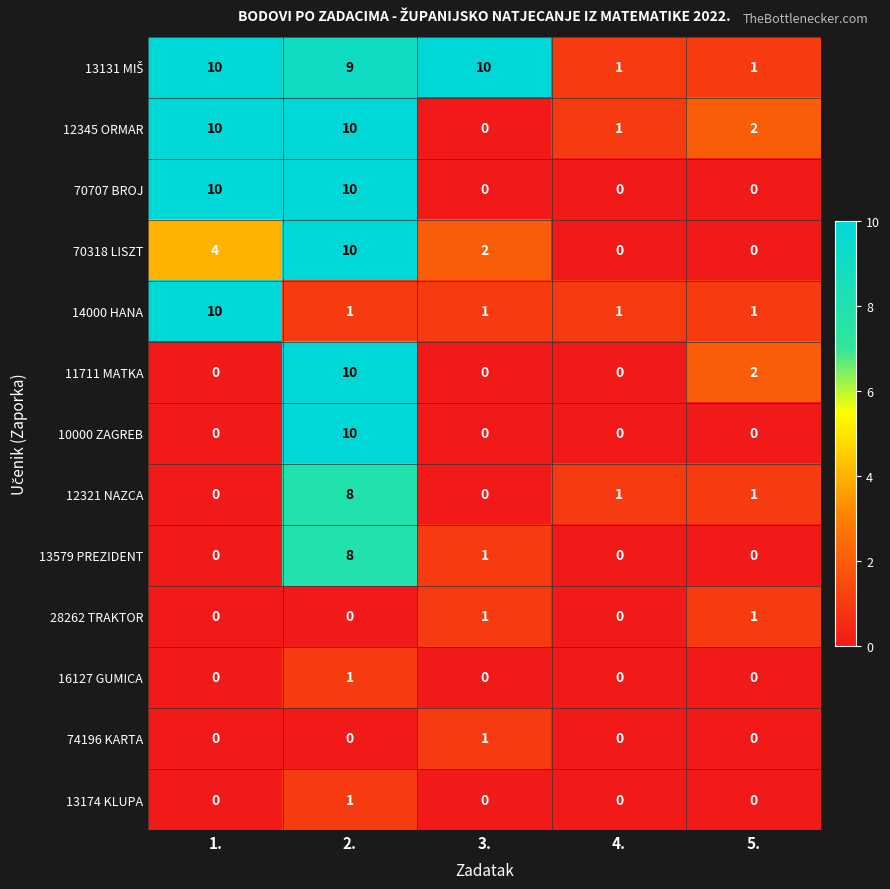

How many 16127 GUMICA values are between 0 and 1?

5